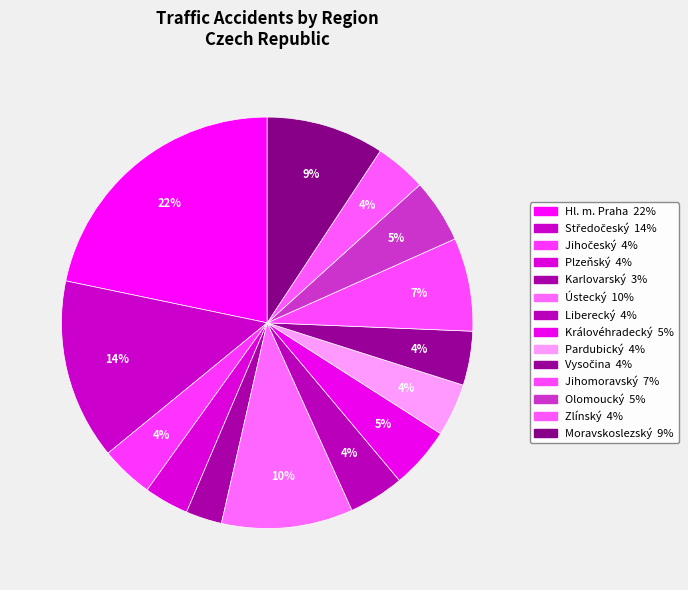

Count the number of slices in the pie.

14